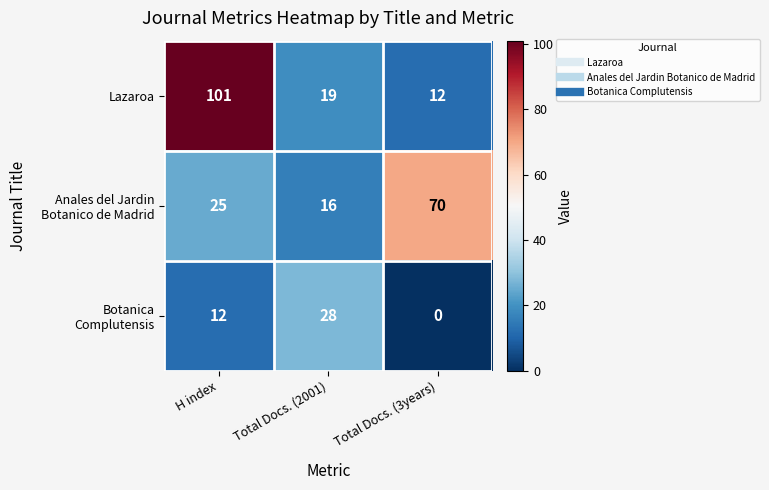

Which label corresponds to the smallest value in the chart?

Total Docs. (3years)